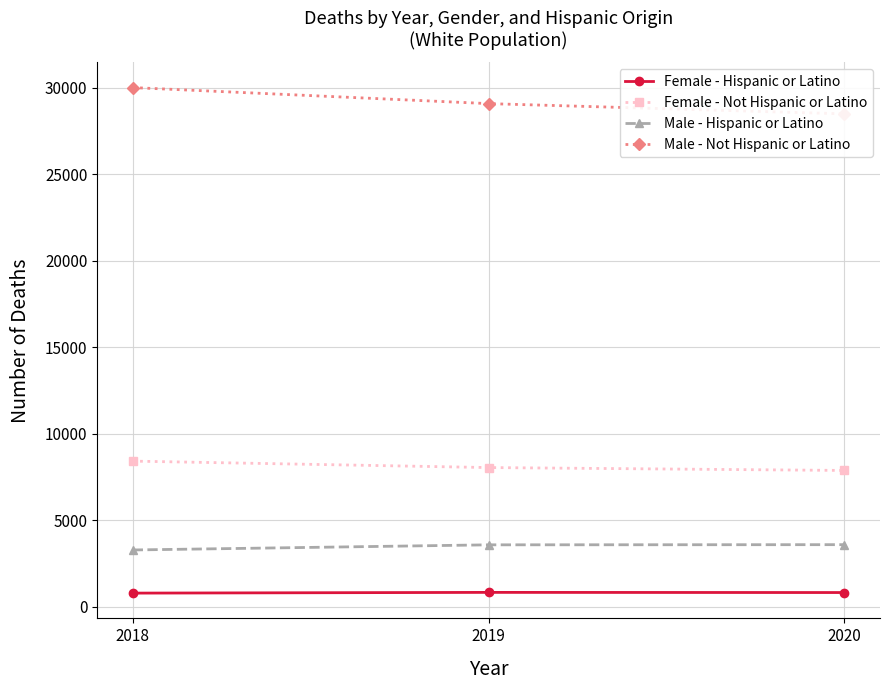

Which has a higher value, 2019 or 2018?

2019